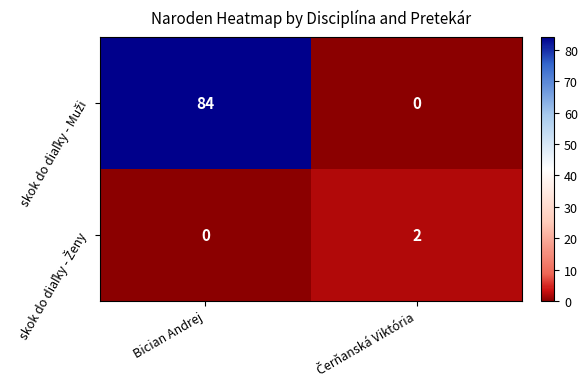

At which category is the sum across all series the highest?

Bician Andrej